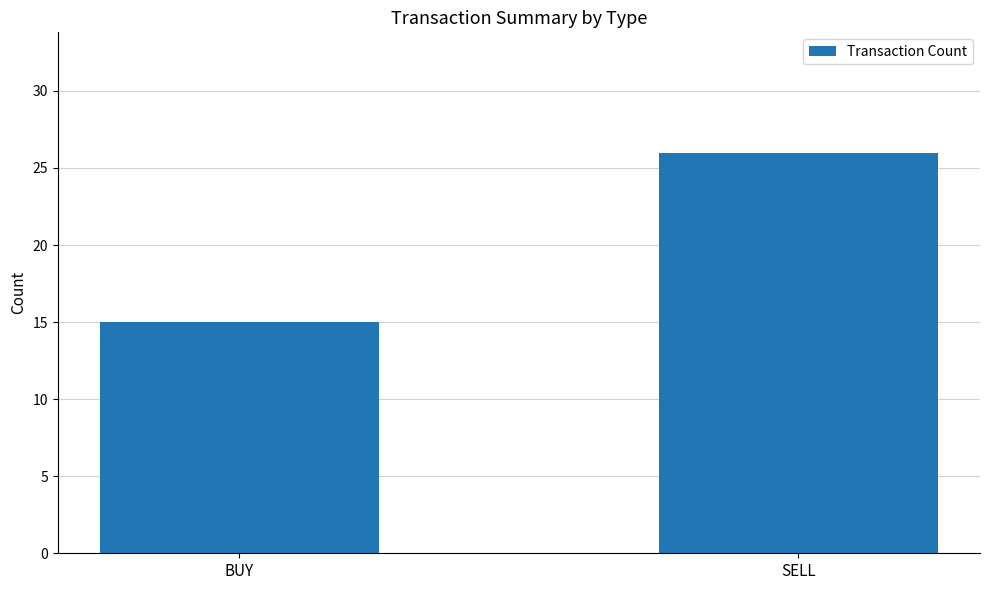

Rank the categories by value from lowest to highest.

BUY, SELL